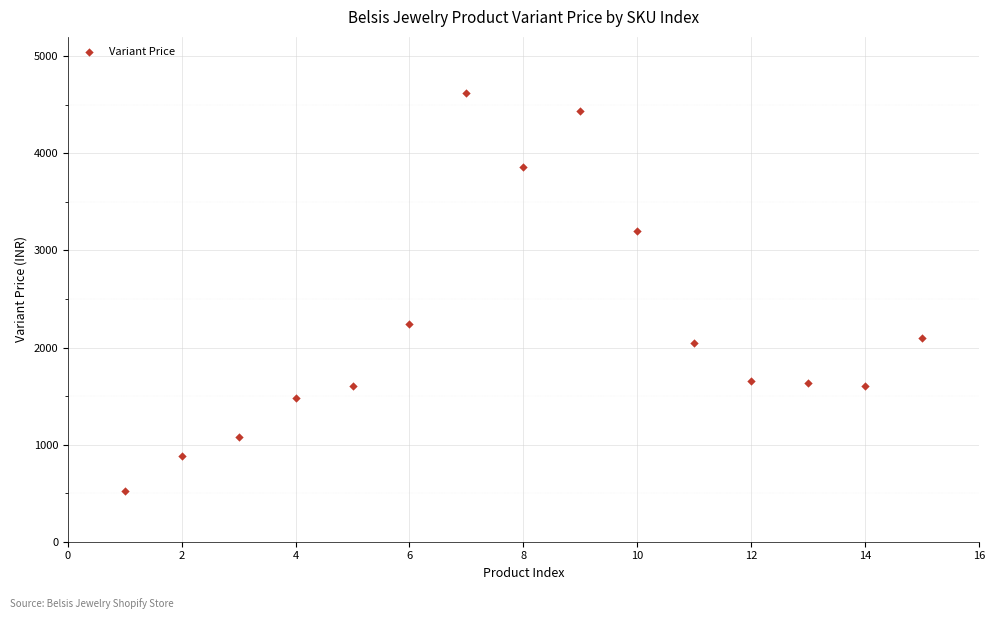

What Y value in the scatter plot is closest to 2570?

2240